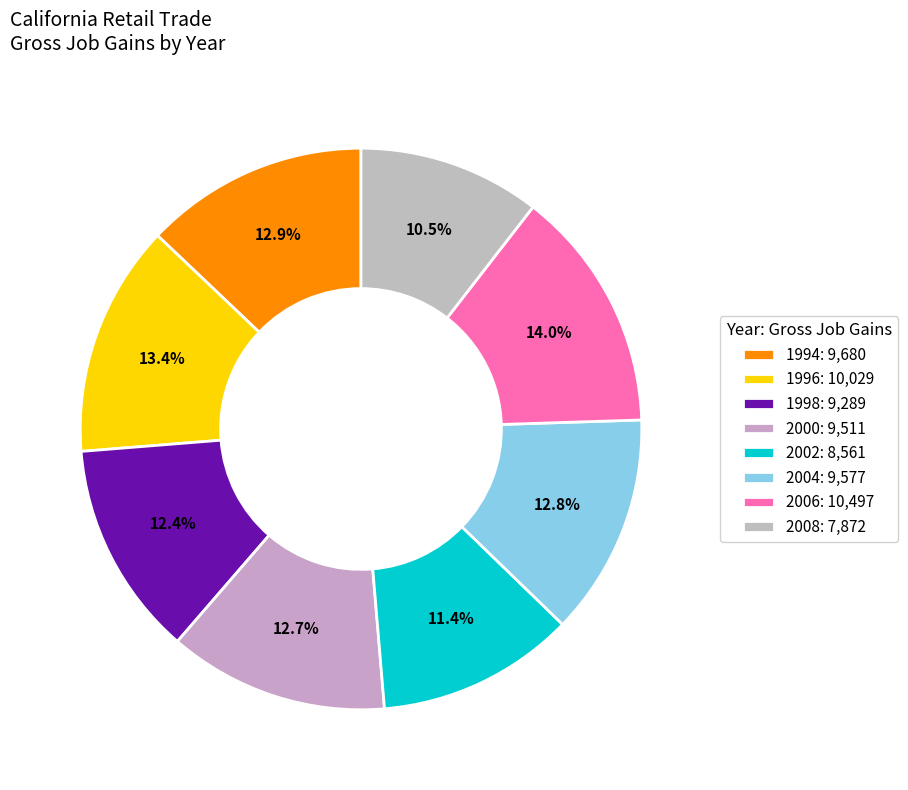

Does 2000 represent more than half of the total?

No